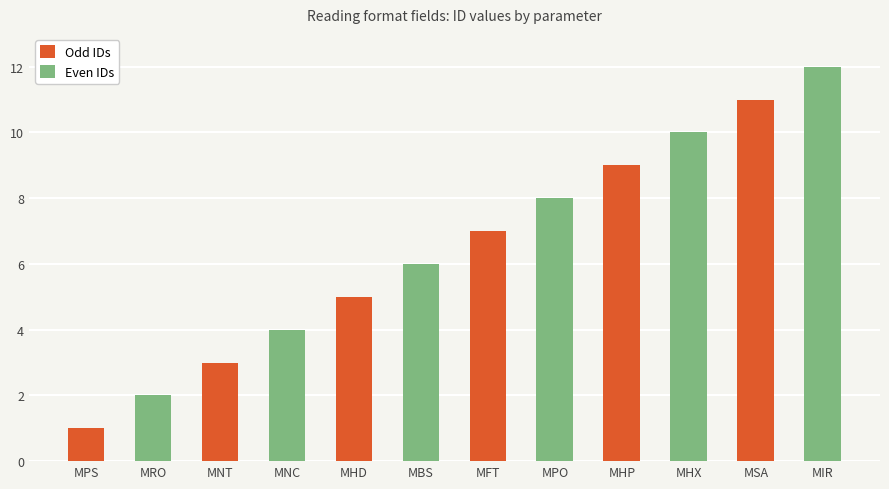

List the series in order of their overall mean, highest first.

Even IDs, Odd IDs